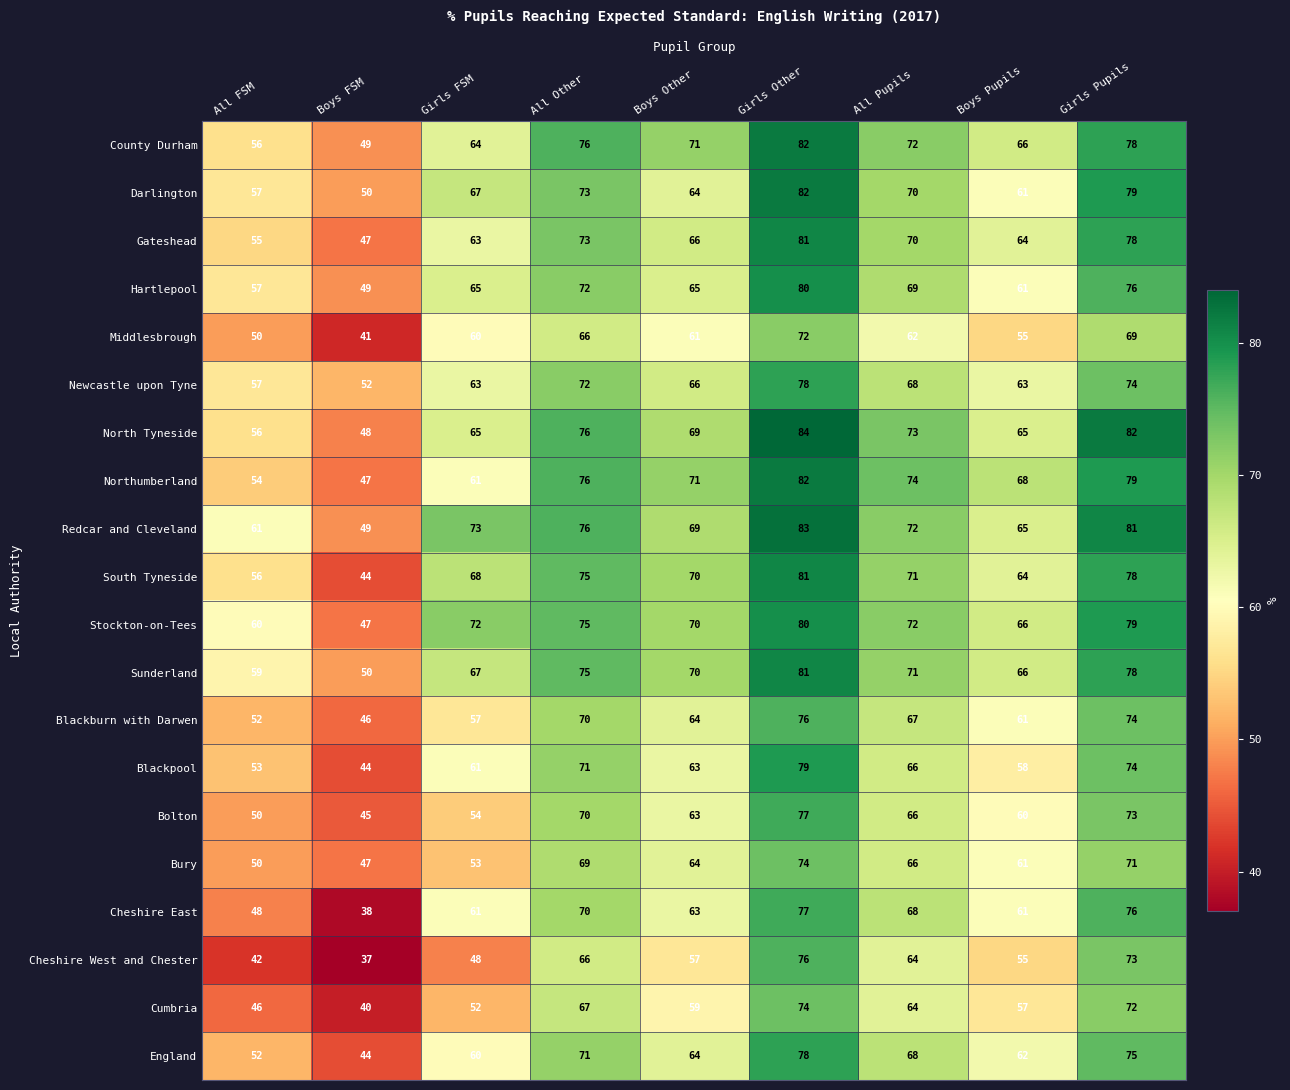

Which category has the highest value across all series?

Girls Other